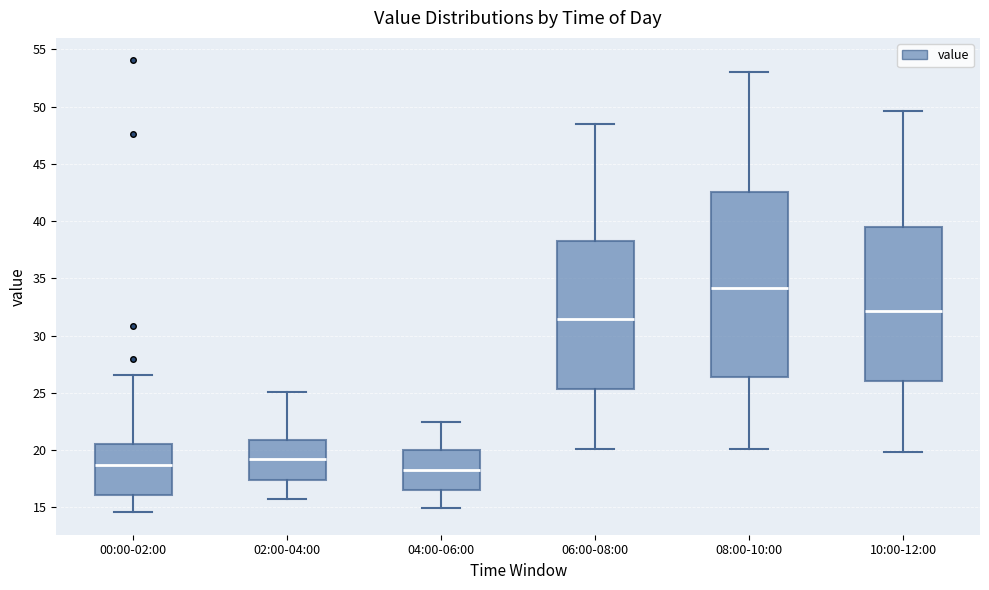

Reading left to right, read every box against the y-axis: the position of its median line, the range the box covers, and the ends of its whiskers. The values are not printed on the chart, so give them approximately, as read against the axis.

00:00-02:00: median 18.5, box 16.0 to 20.5, whiskers 14.5 to 26.5
02:00-04:00: median 19.5, box 17.5 to 21.0, whiskers 15.5 to 25.0
04:00-06:00: median 18.5, box 16.5 to 20.0, whiskers 15.0 to 22.5
06:00-08:00: median 31.5, box 25.5 to 38.5, whiskers 20.0 to 48.5
08:00-10:00: median 34.0, box 26.5 to 42.5, whiskers 20.0 to 53.0
10:00-12:00: median 32.0, box 26.0 to 39.5, whiskers 20.0 to 49.5